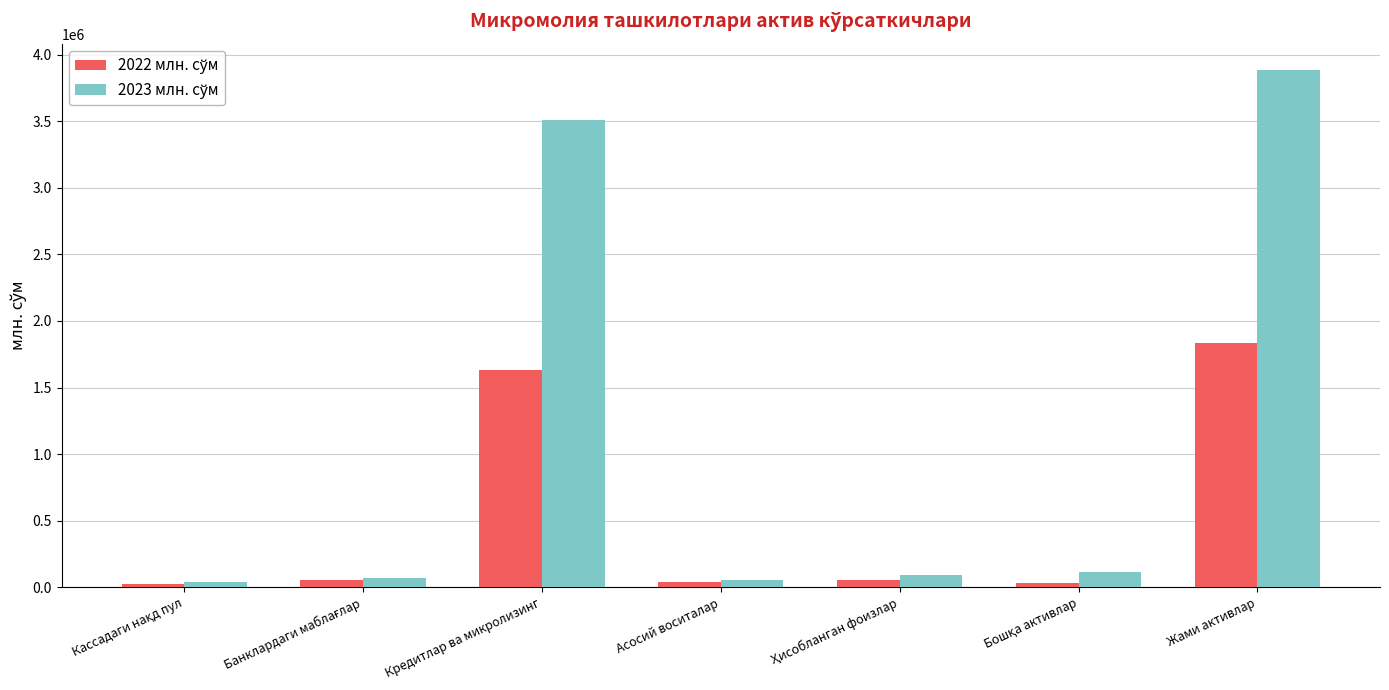

What is the greatest value displayed?

3888134.5